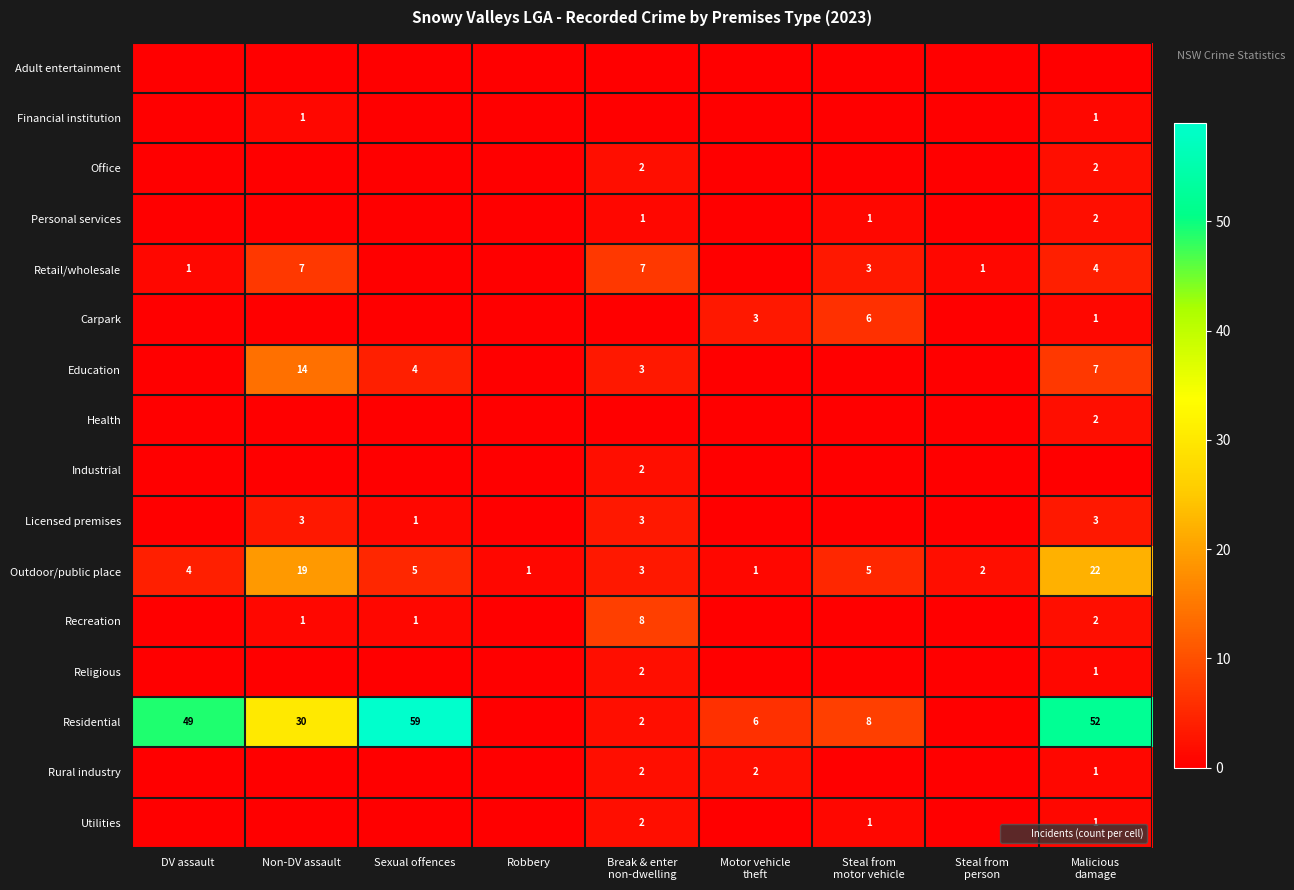

What is the difference between the highest and lowest values at Break & enter
non-dwelling?

8